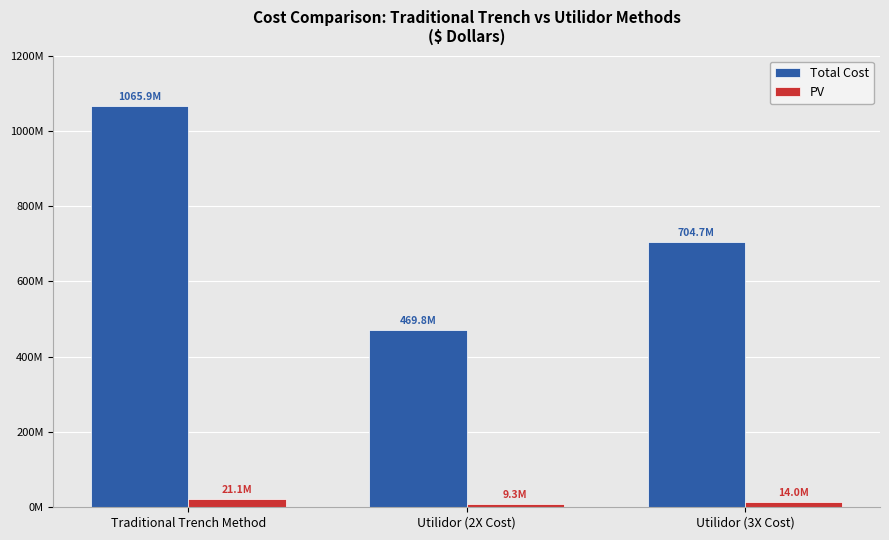

True or false: Total Cost has a value of 191279361.3 at Utilidor (2X Cost).

False